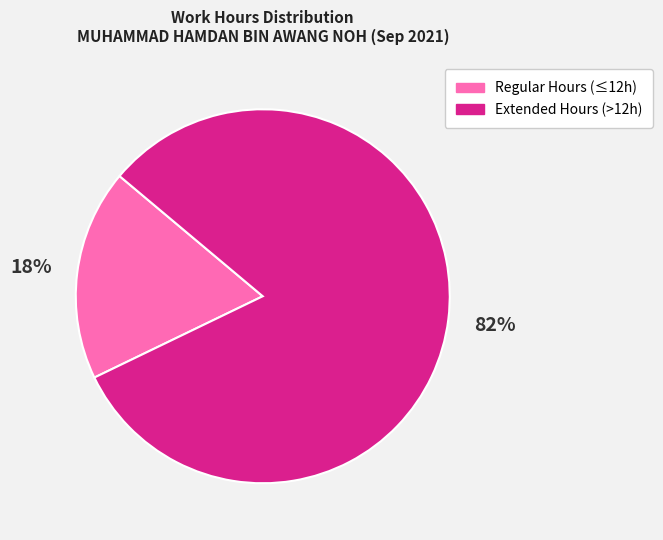

The Extended Hours (>12h) slice represents 82% of the pie. True or false?

True